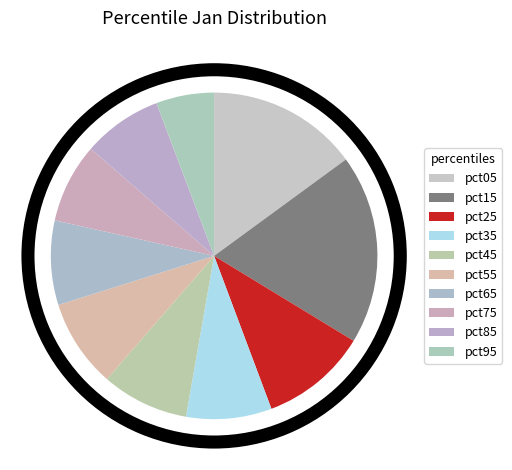

True or false: pct65 accounts for 3% of the total.

False